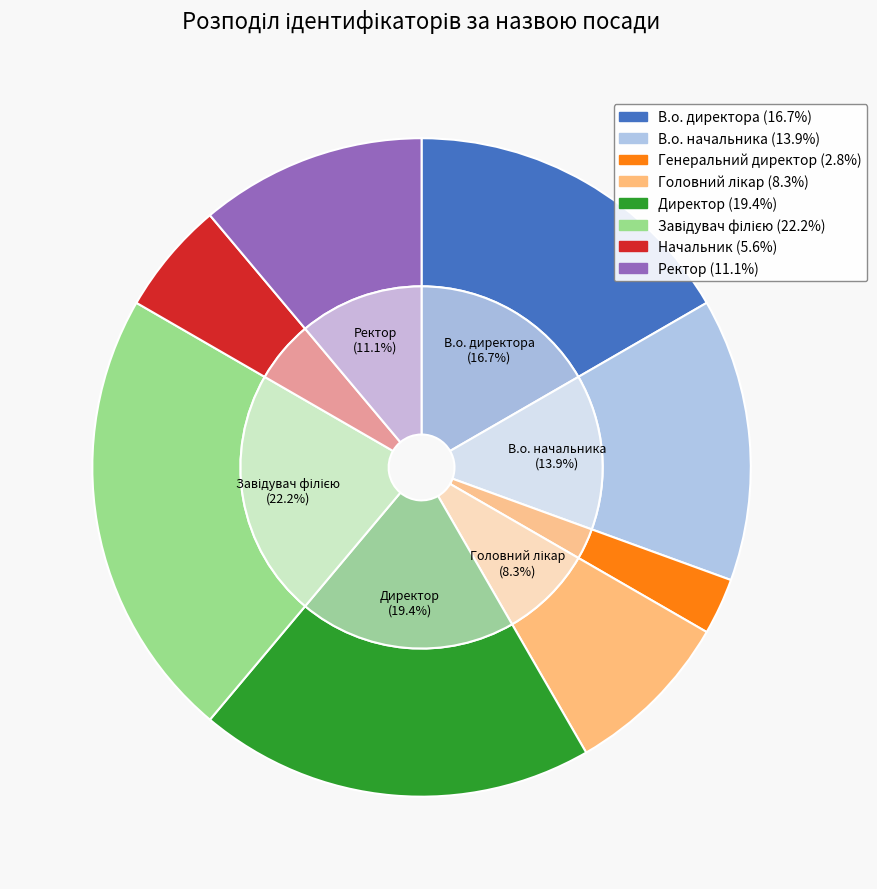

Which category has the biggest portion of the pie?

Завідувач філією